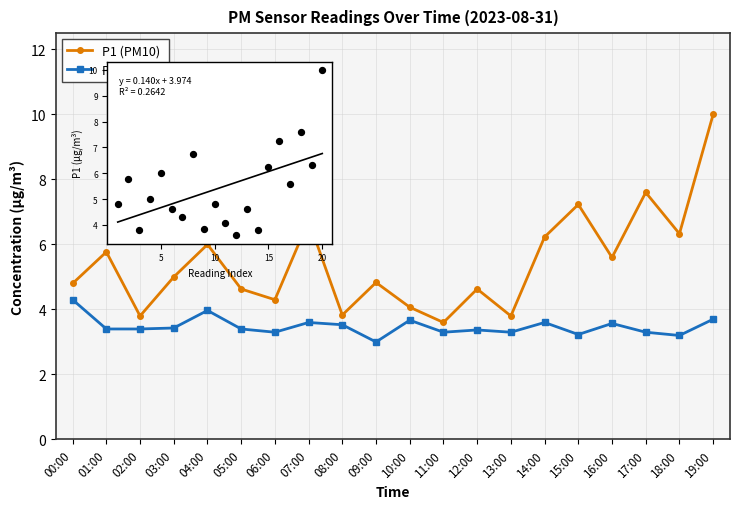

Which series reaches the minimum Y coordinate?

P2 (PM2.5)